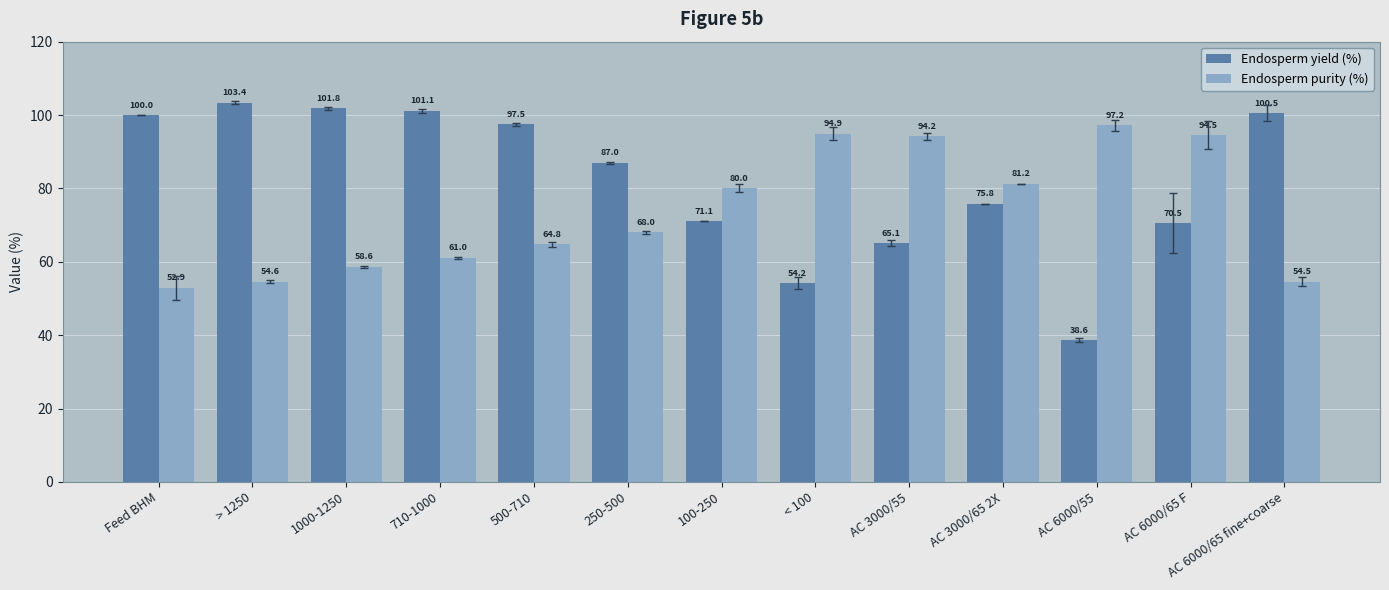

Reading left to right, what are all the values shown in this chart?

Endosperm yield (%): Feed BHM=100.0	> 1250=103.4	1000-1250=101.8	710-1000=101.1	500-710=97.5	250-500=87.0	100-250=71.1	< 100=54.2	AC 3000/55=65.1	AC 3000/65 2X=75.8	AC 6000/55=38.6	AC 6000/65 F=70.5	AC 6000/65 fine+coarse=100.5
Endosperm purity (%): Feed BHM=52.9	> 1250=54.6	1000-1250=58.6	710-1000=61.0	500-710=64.8	250-500=68.0	100-250=80.0	< 100=94.9	AC 3000/55=94.2	AC 3000/65 2X=81.2	AC 6000/55=97.2	AC 6000/65 F=94.5	AC 6000/65 fine+coarse=54.5